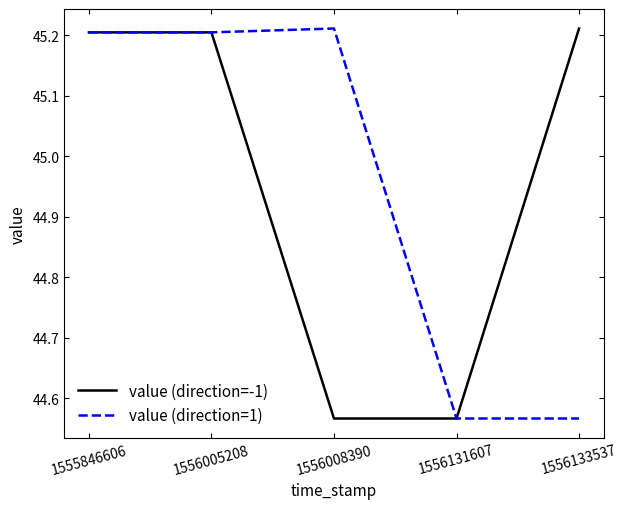

What is the total value across all series at 1556131607?

89.1